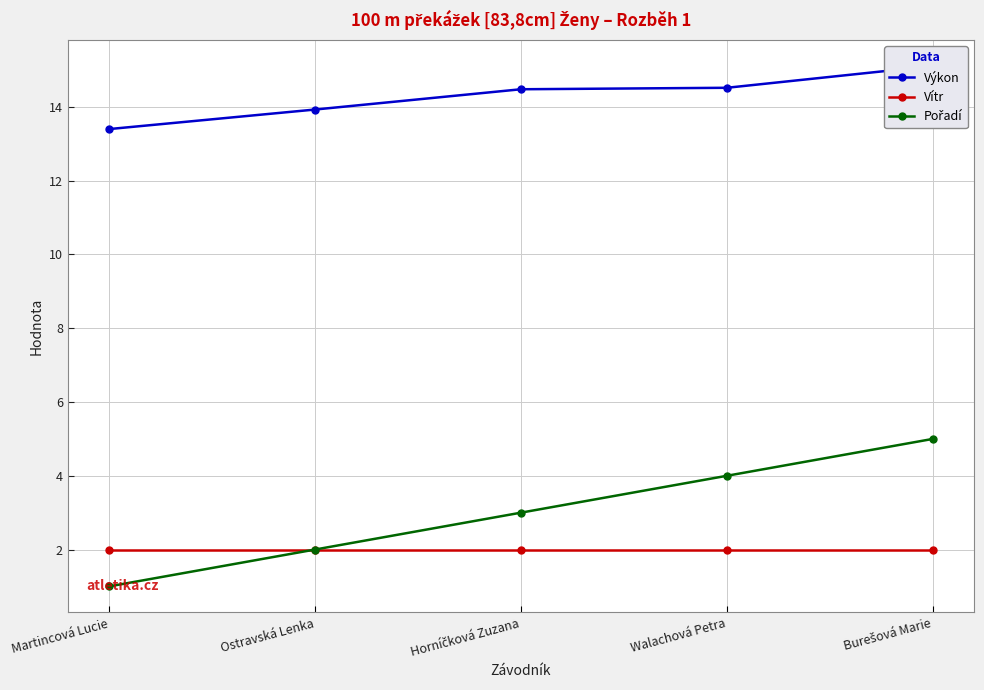

Is it true that Pořadí equals 3.0 at Horníčková Zuzana?

True